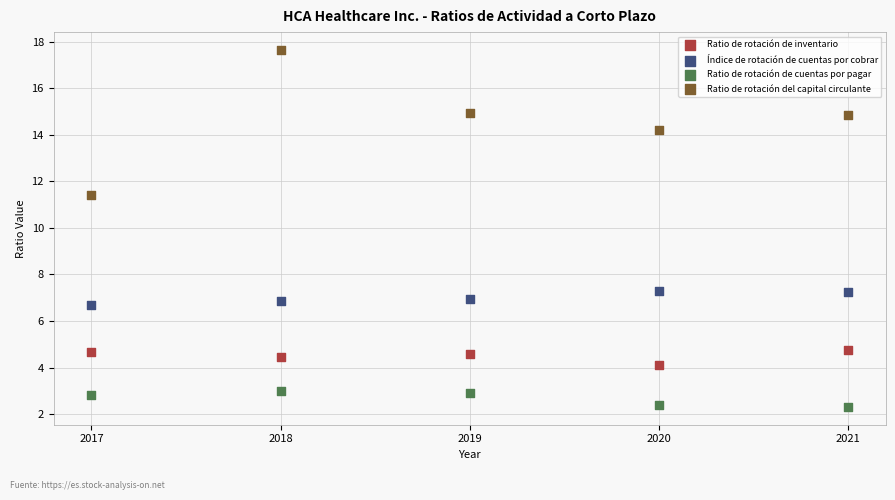

Which series contains the lowest Y value?

Ratio de rotación de cuentas por pagar